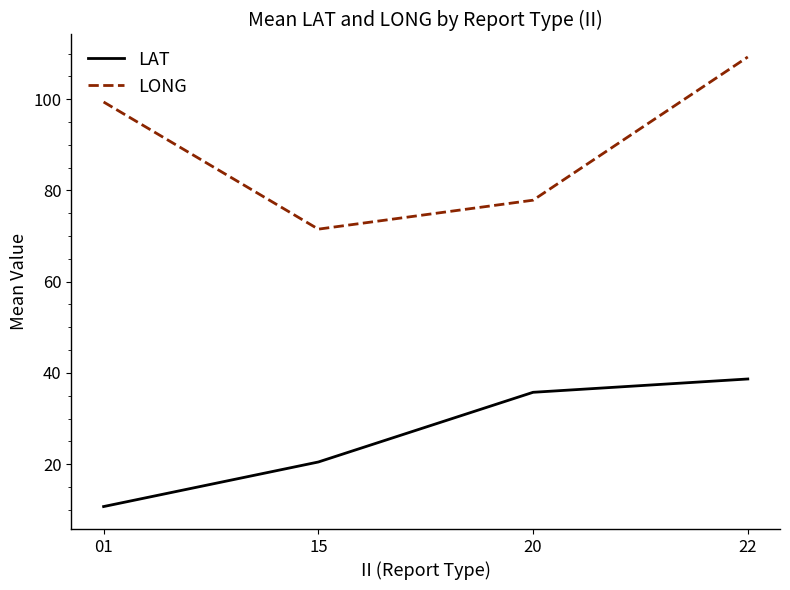

What is the minimum value shown in the chart?

10.7